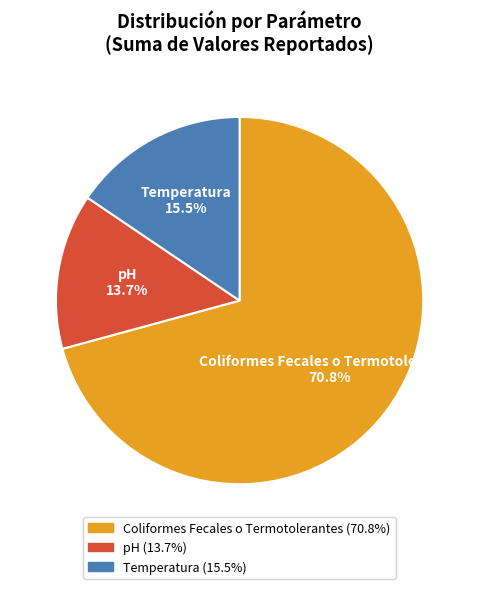

To the nearest percent, what is the difference between the largest and smallest slice percentages?

57%